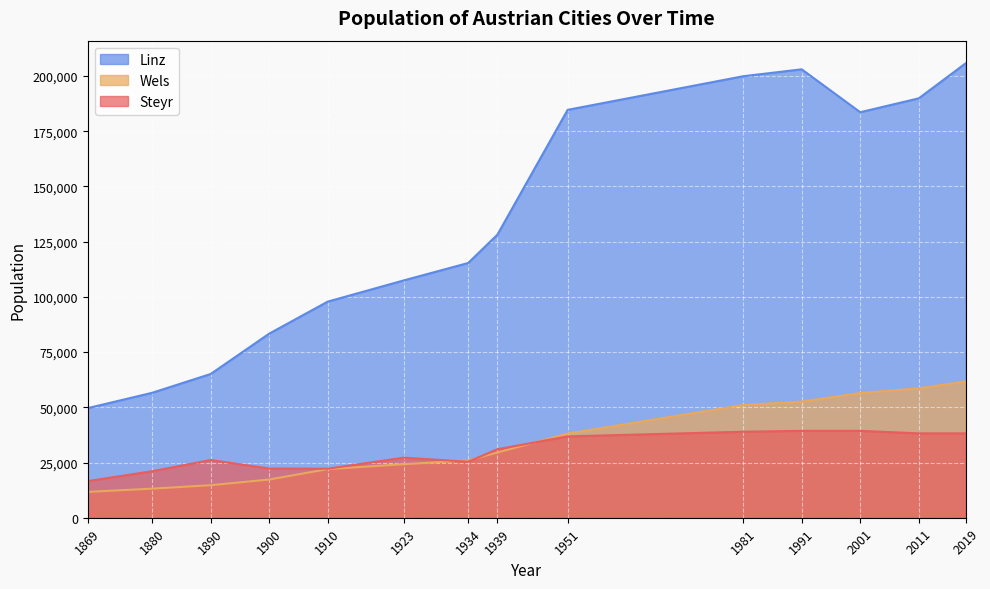

What is the sum of all Steyr values?

422666